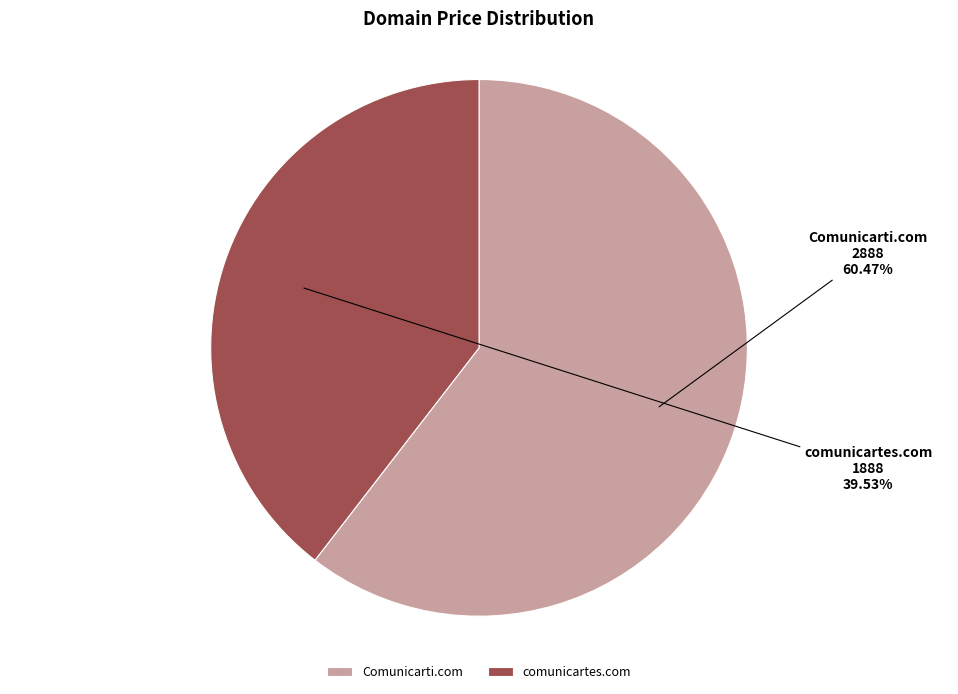

Which category has the smallest portion of the pie?

comunicartes.com